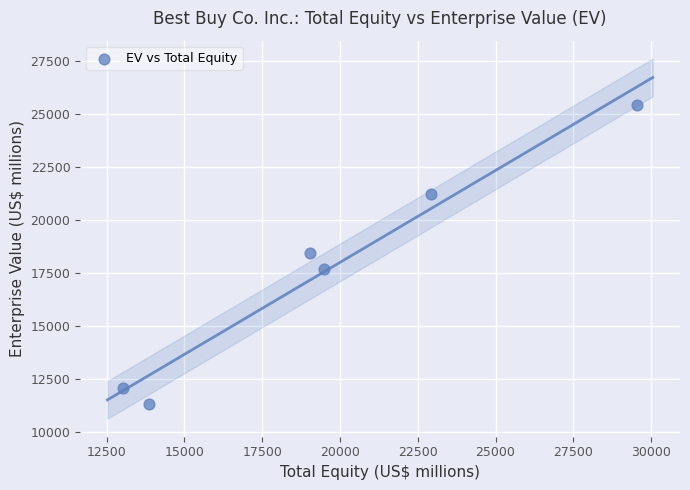

What is the range of Y values (max minus min)?

14128